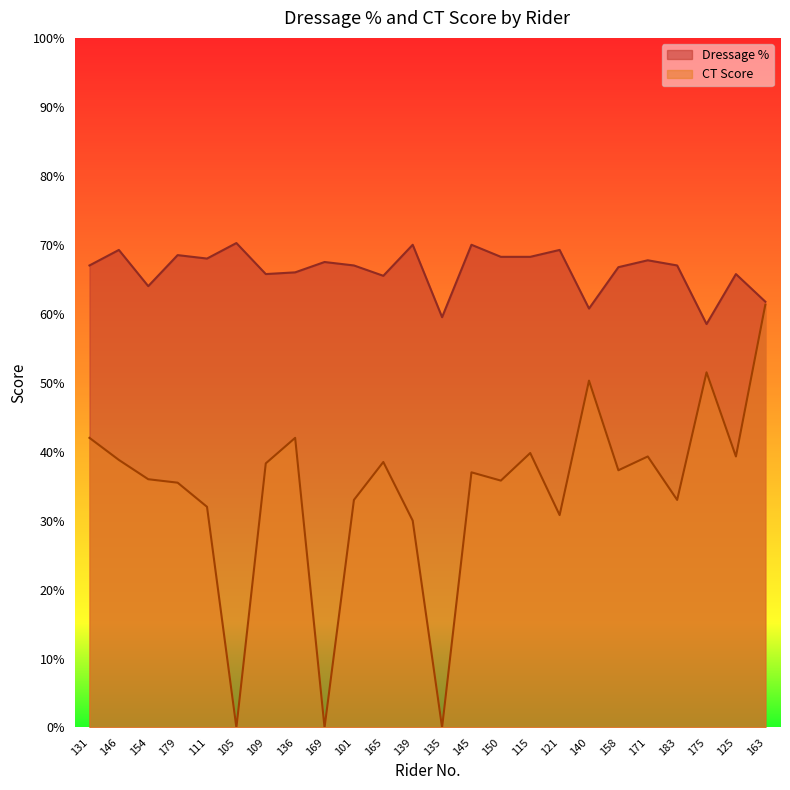

Is it true that CT Score equals 24.5 at 109?

False